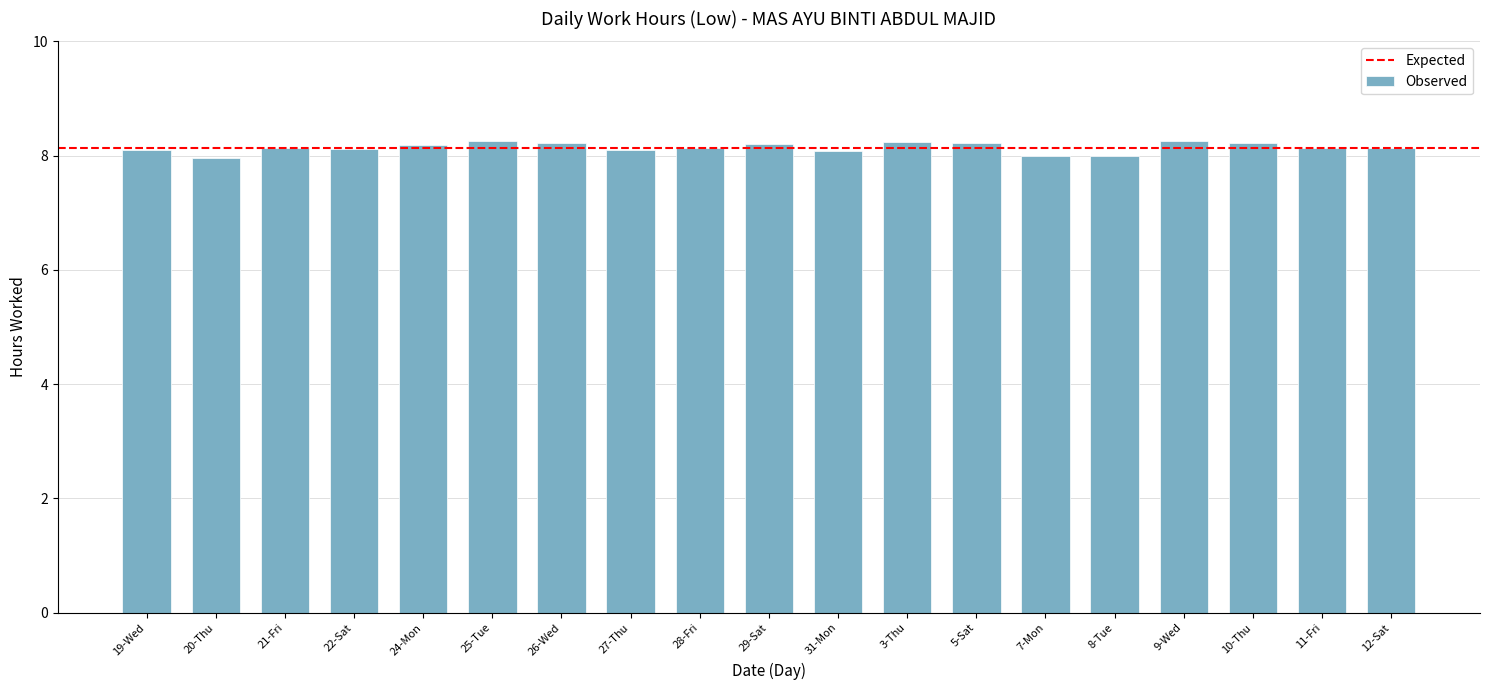

What is the value of the 11th bar from the left?

8.1